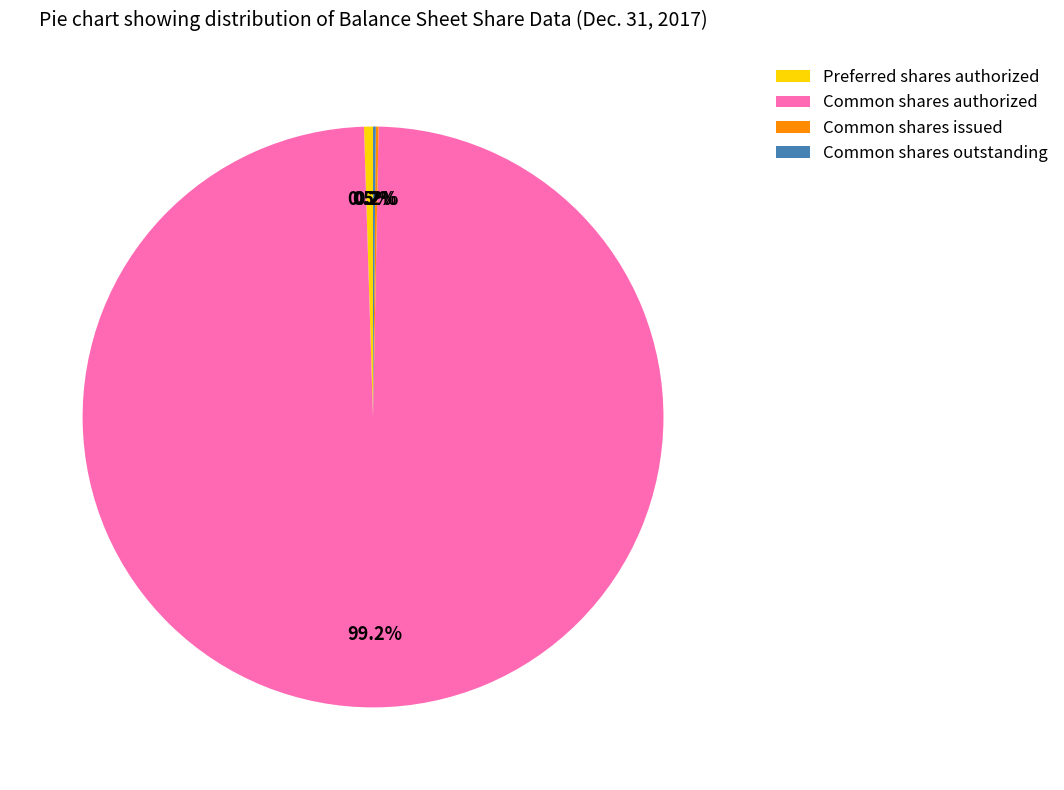

Is there a majority slice in this chart?

Yes